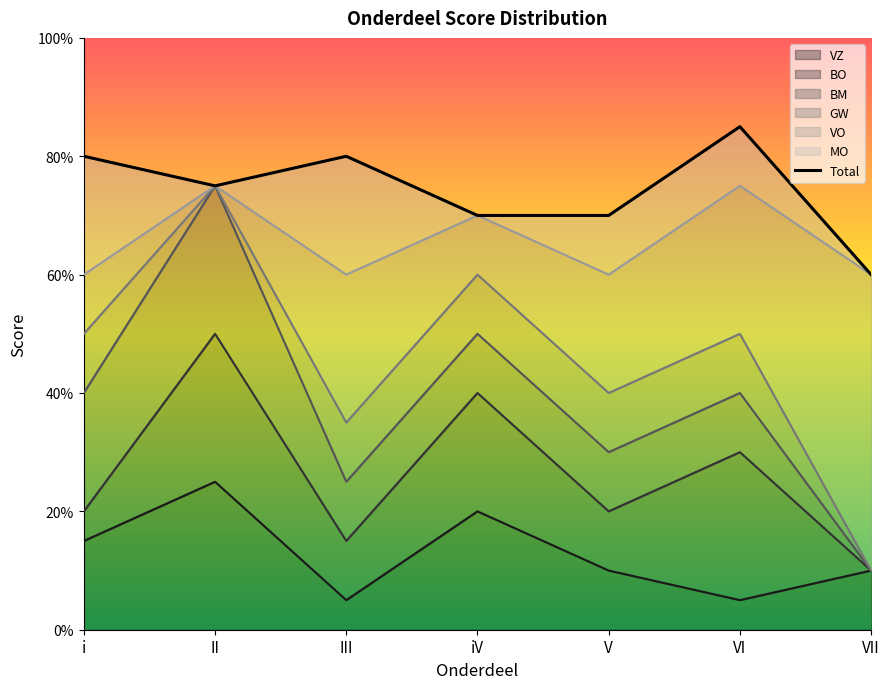

The value of GW at V is 4. True or false?

False